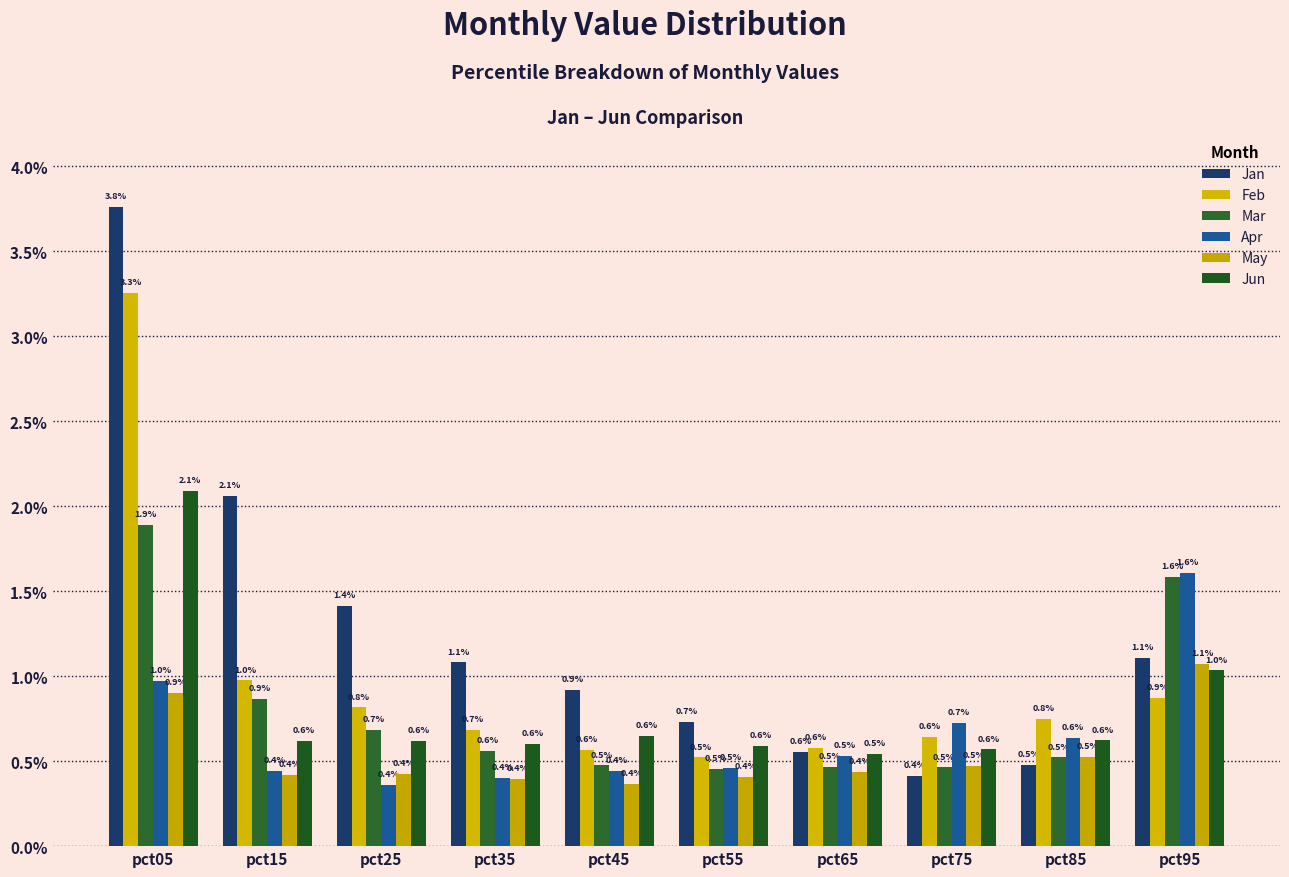

What is the value of the Jan bar at the 5th from the left?

0.9